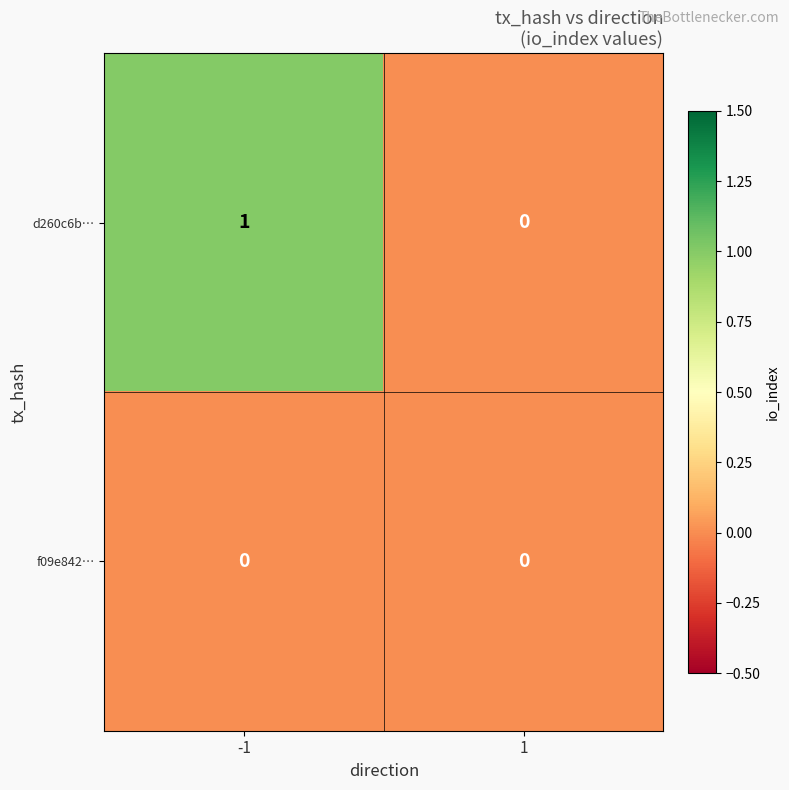

Which series has the largest total across all categories?

d260c6b…